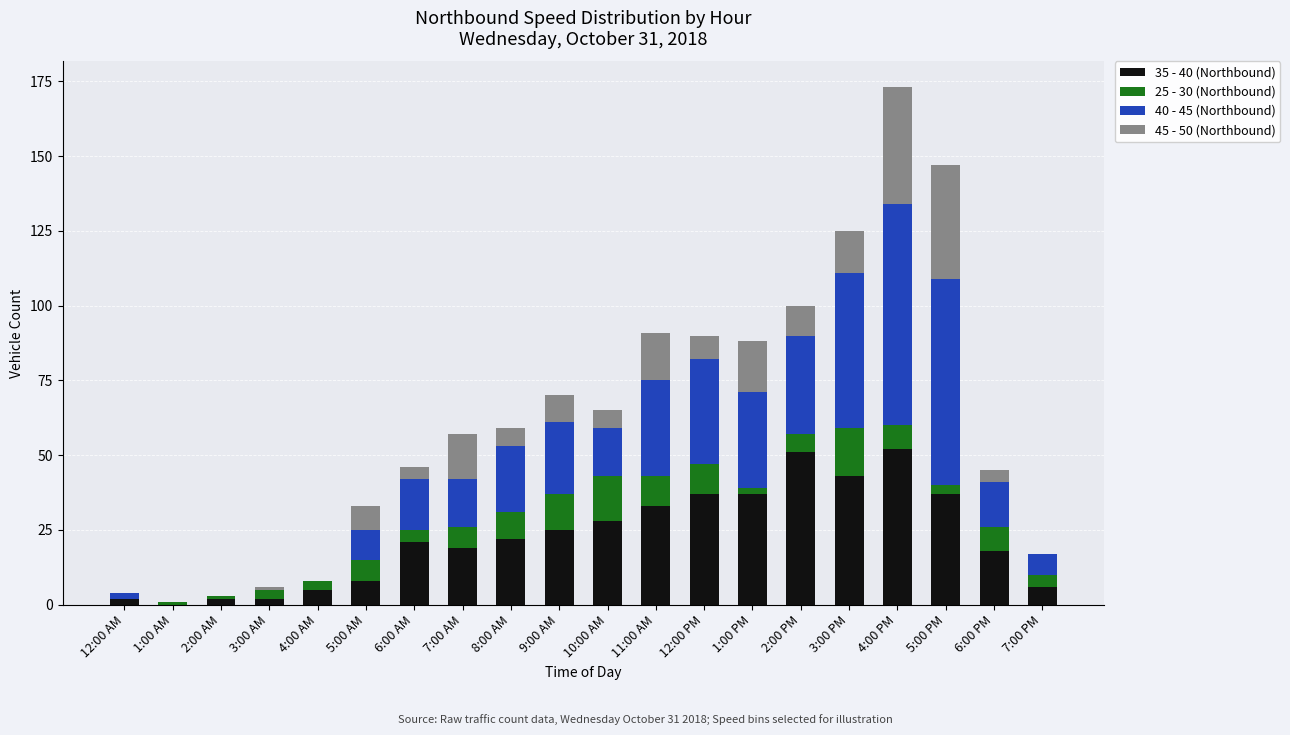

True or false: 35 - 40 (Northbound) has a value of 5 at 4:00 AM.

True